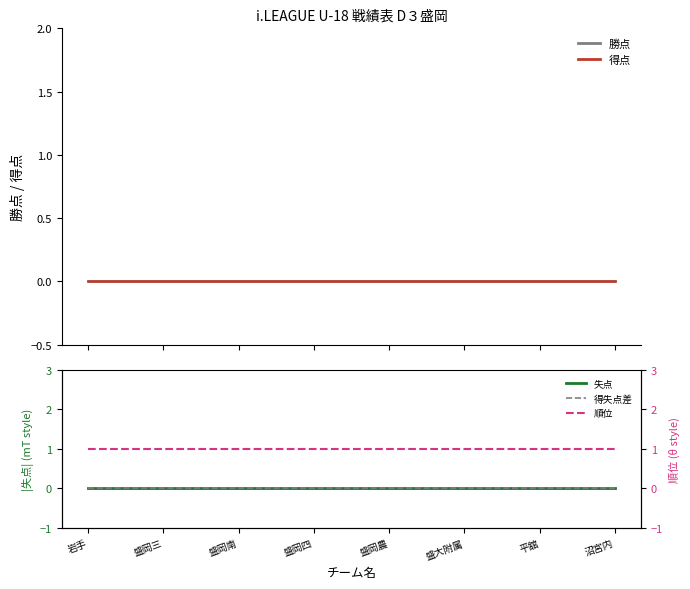

Which series has the largest range (max minus min)?

失点